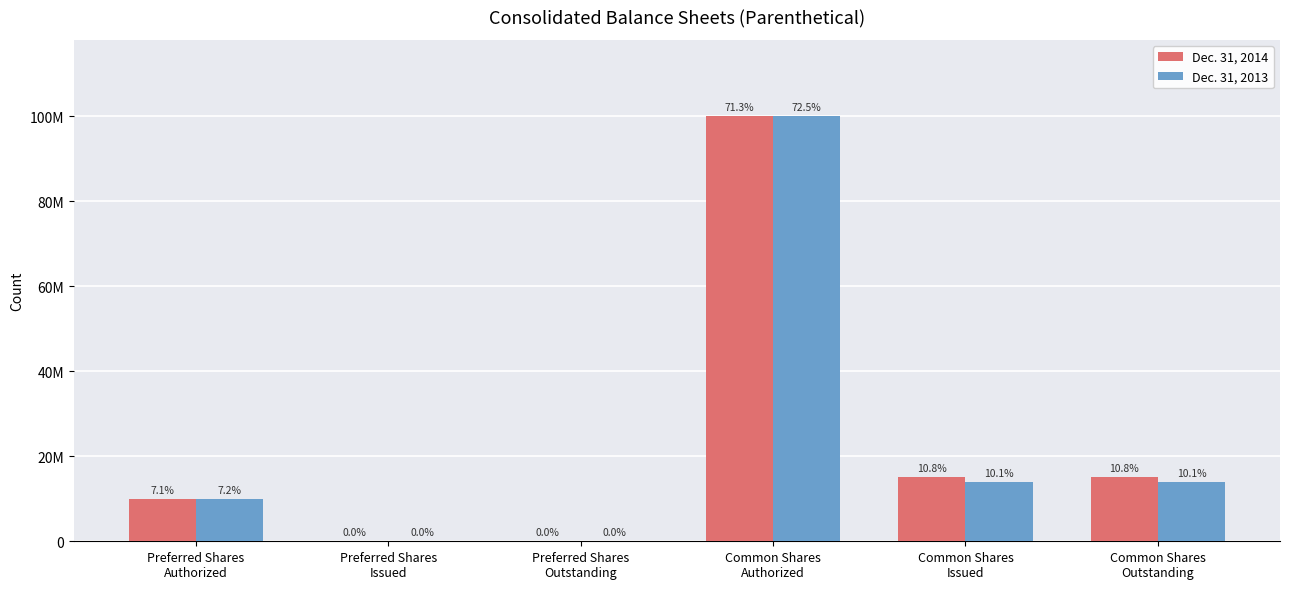

Rank the series at Preferred Shares
Outstanding from highest to lowest value.

Dec. 31, 2014, Dec. 31, 2013